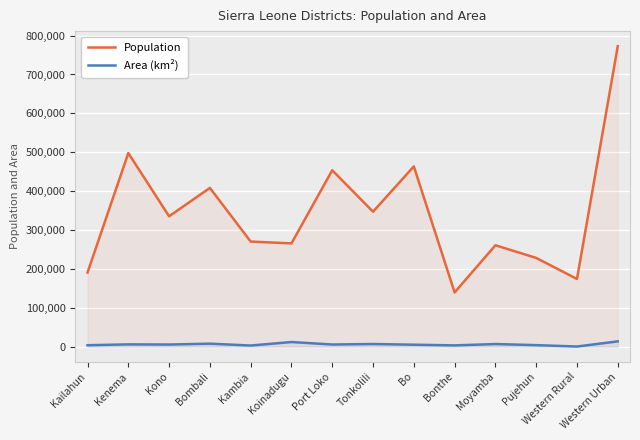

Rank the series by their average value, from lowest to highest.

Area (km²), Population